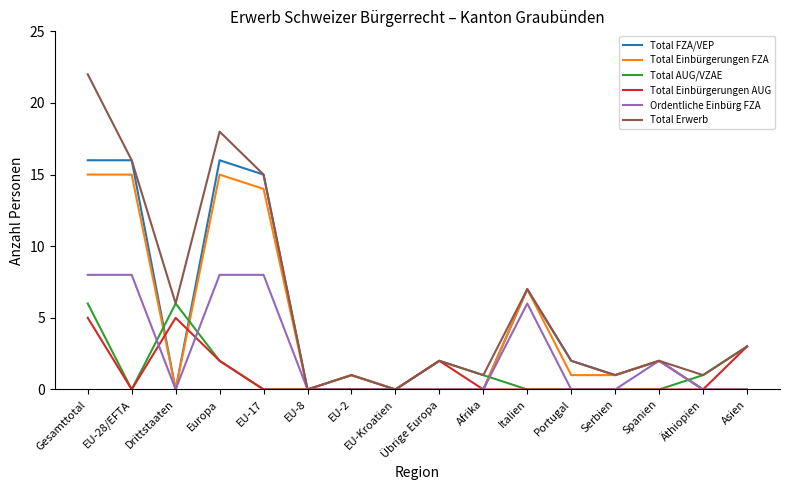

At which category does the chart reach its peak across all series?

Gesamttotal